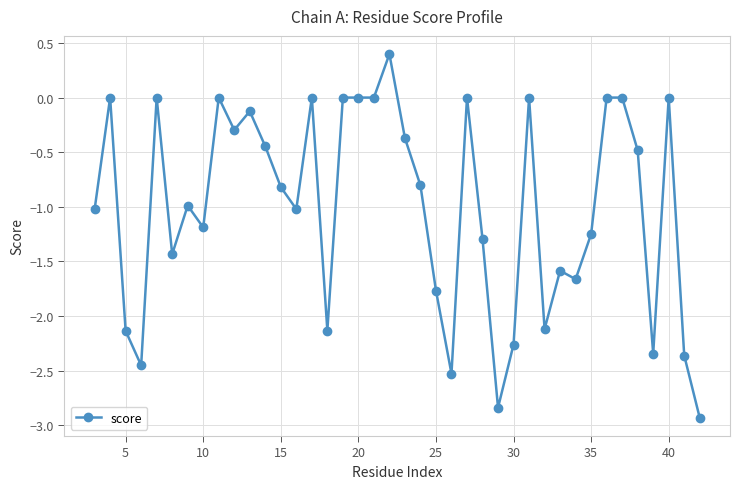

What is the maximum value shown in the chart?

0.4